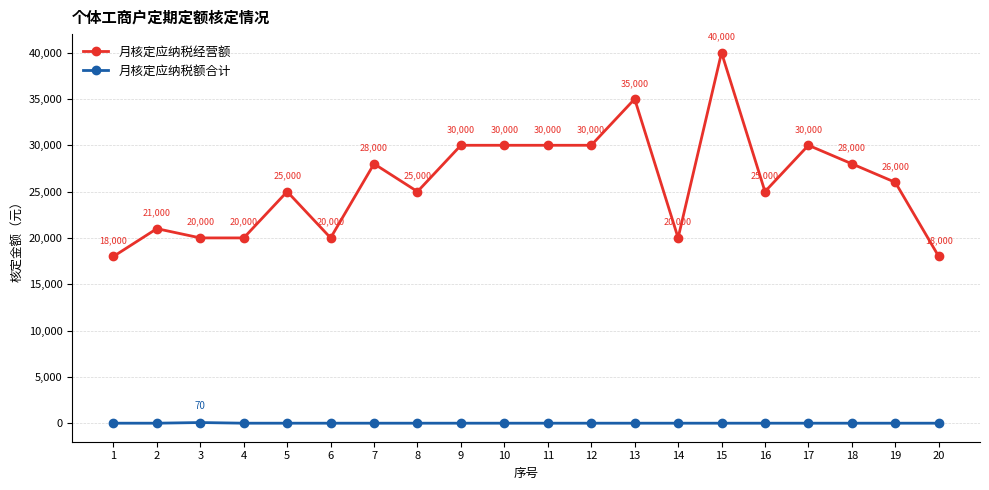

Between 8 and 12, which series saw the biggest shift?

月核定应纳税经营额